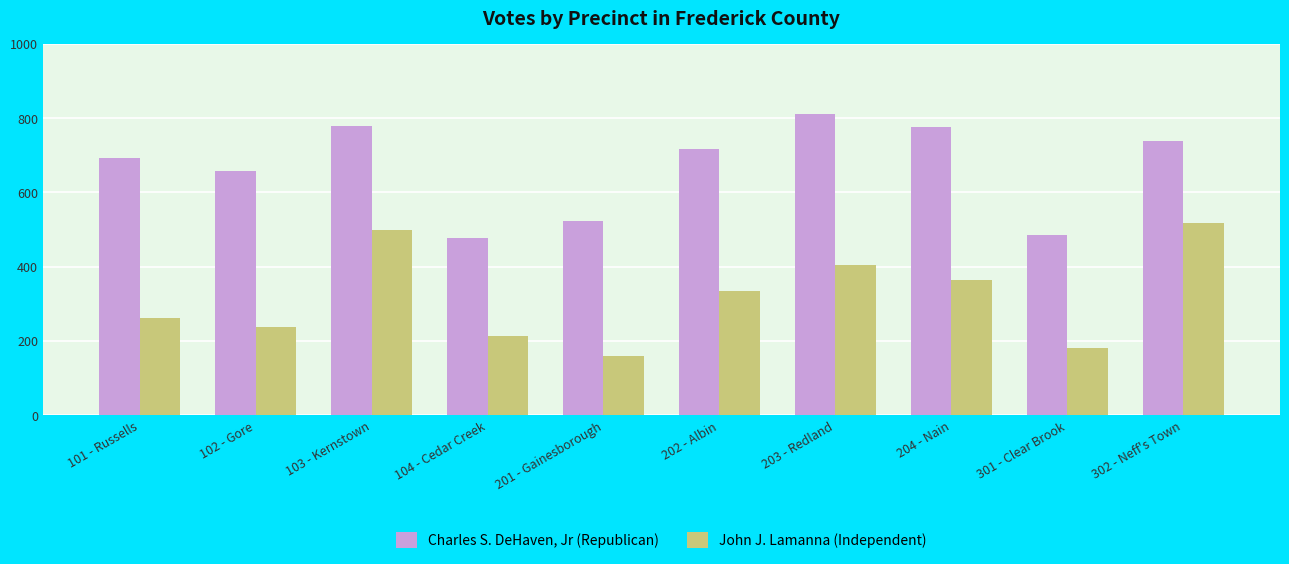

What is the greatest value displayed?

811